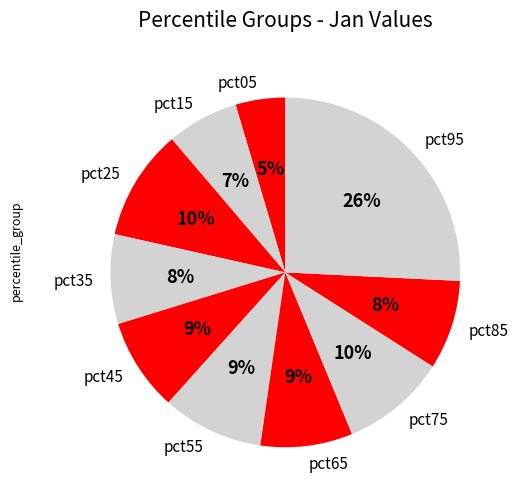

How many segments does this pie chart have?

10